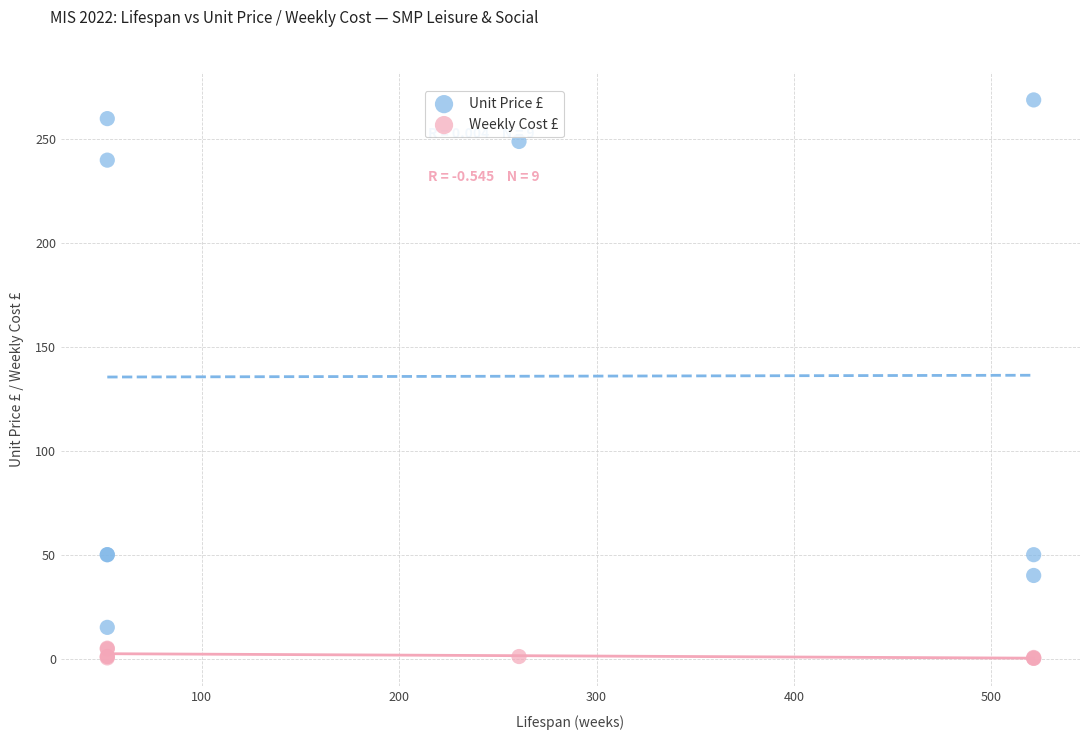

Which series reaches the maximum Y coordinate?

Unit Price £